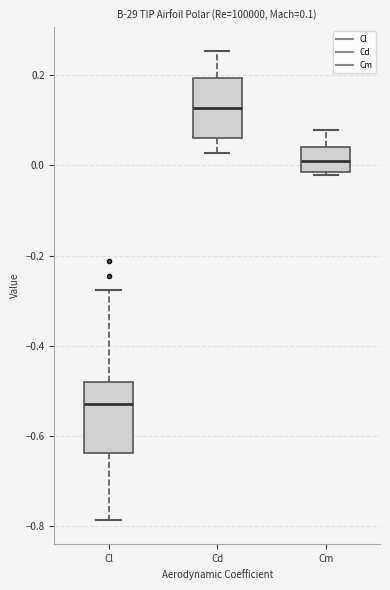

Which box is the tallest, from its lower edge to its upper edge?

Cl